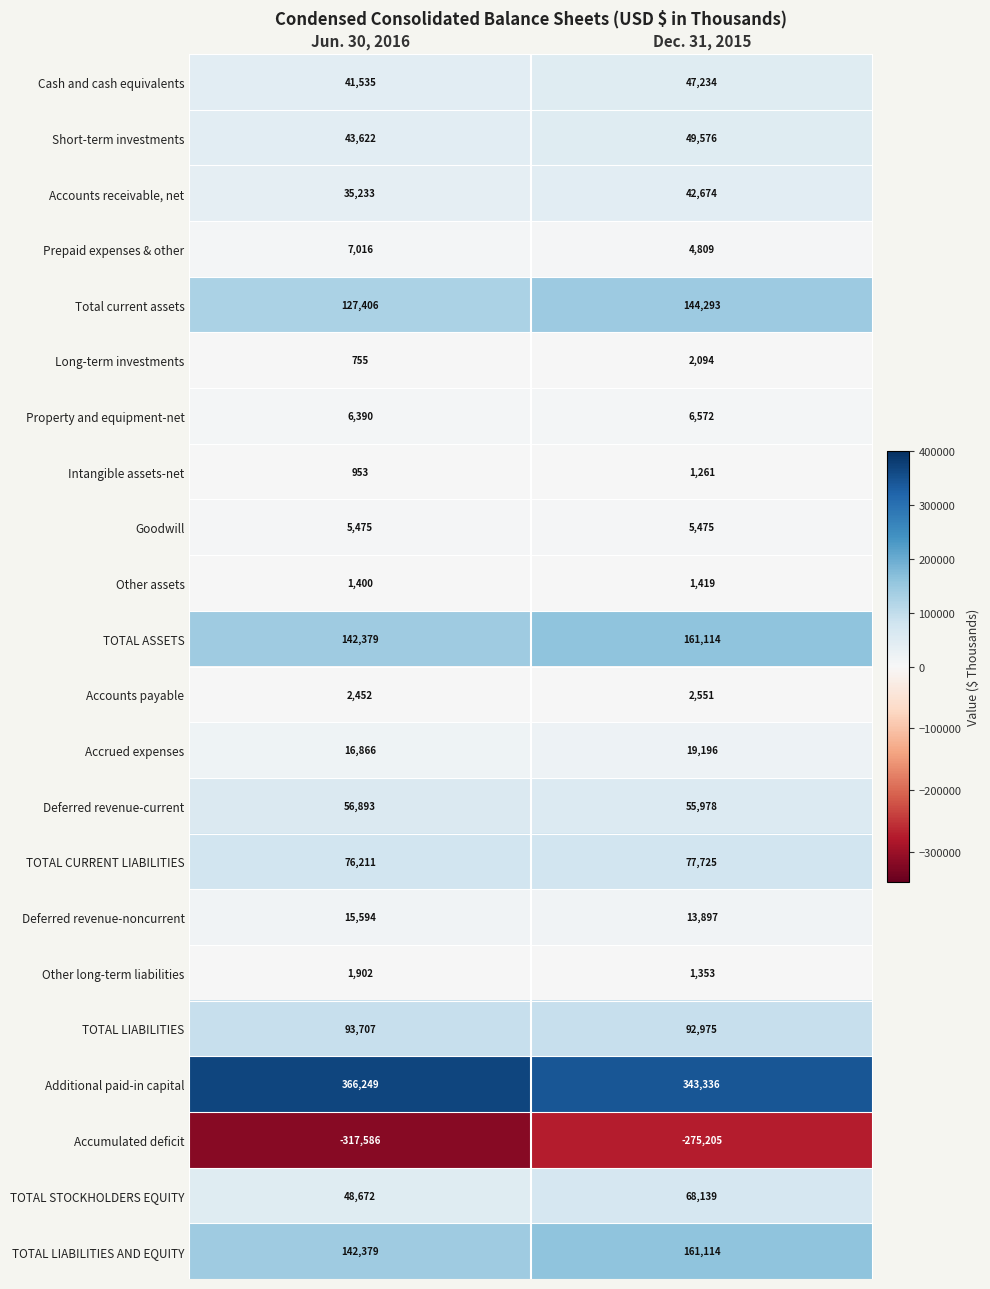

Which category has the lowest value in the TOTAL LIABILITIES AND EQUITY series?

Jun. 30, 2016